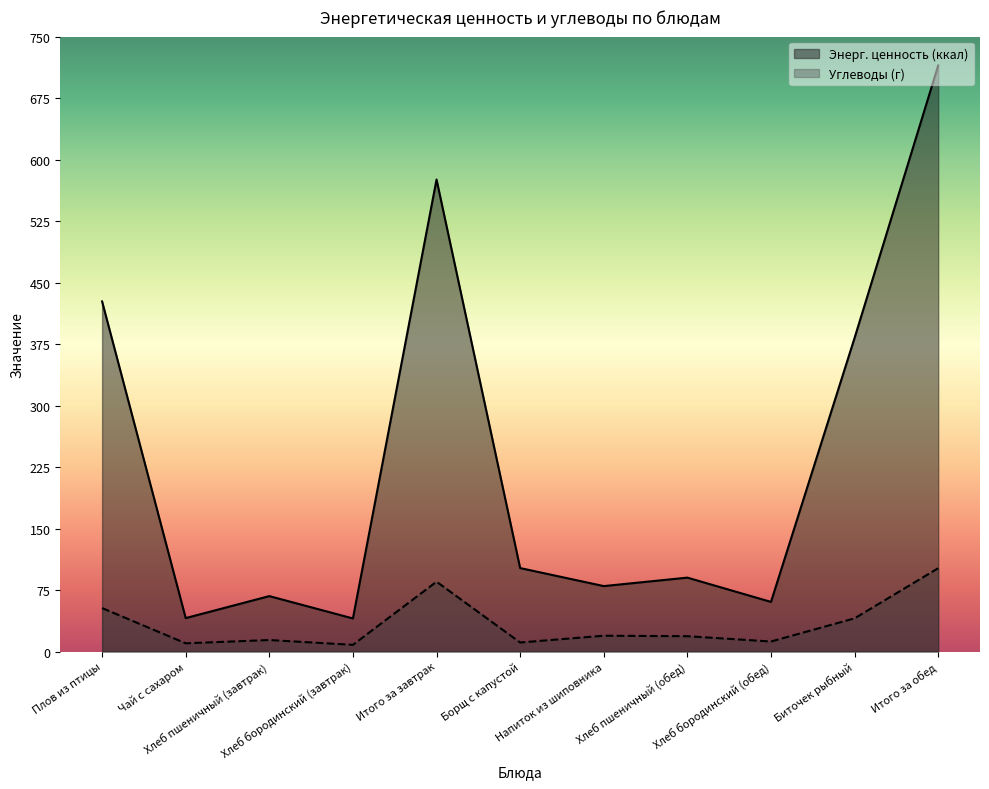

Is it true that Углеводы (г) equals 11.0 at Борщ с капустой?

True